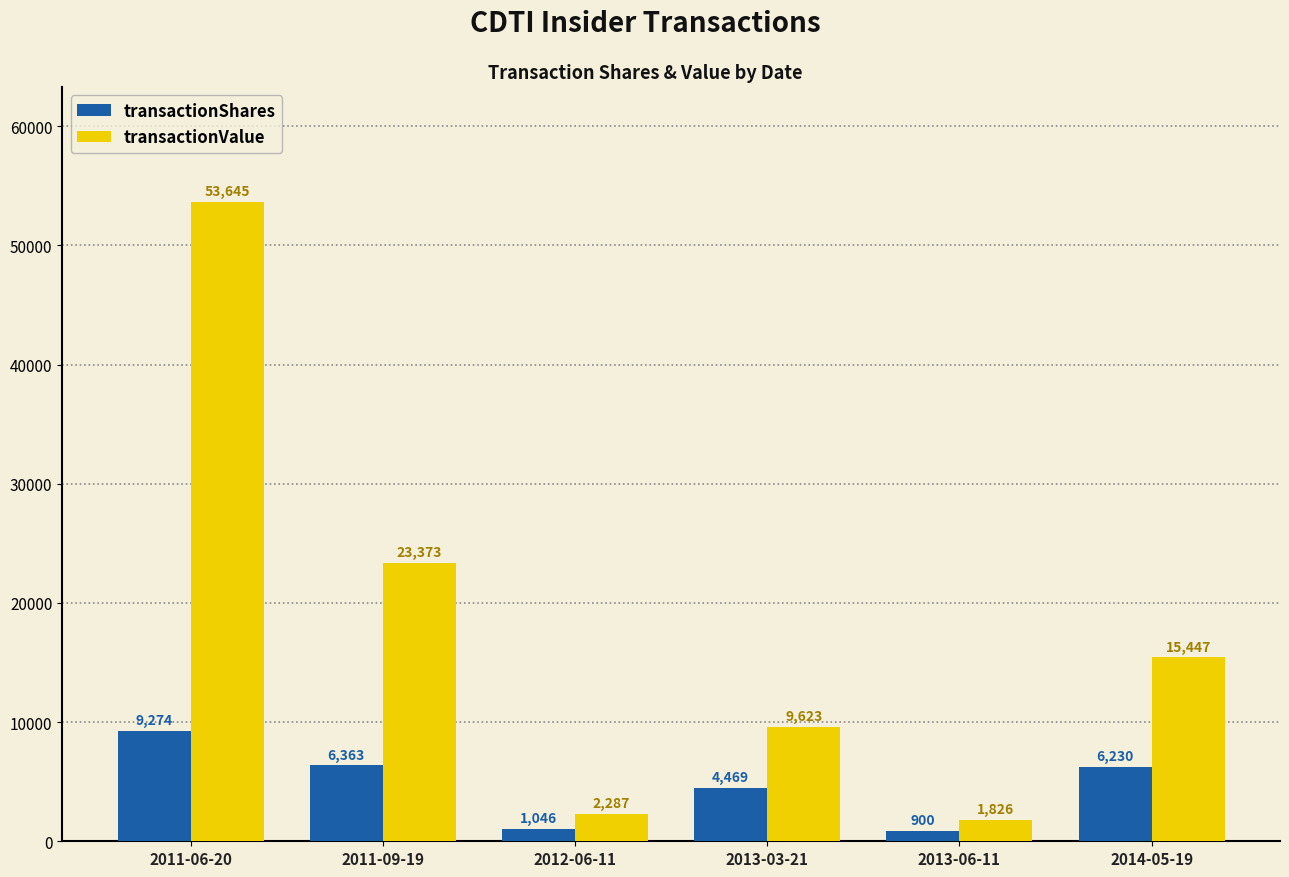

What is the total value across all series at 2011-09-19?

29736